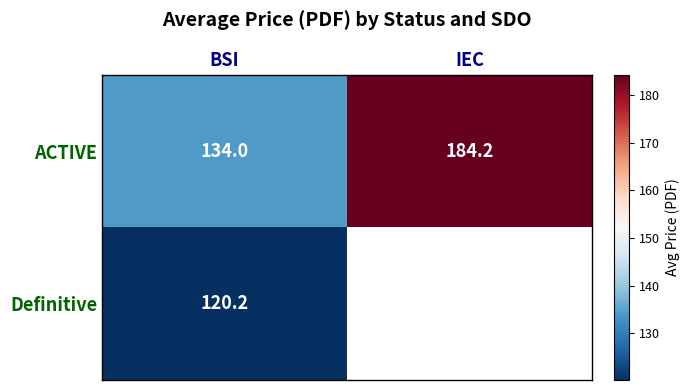

At which label is ACTIVE closest to 159?

BSI